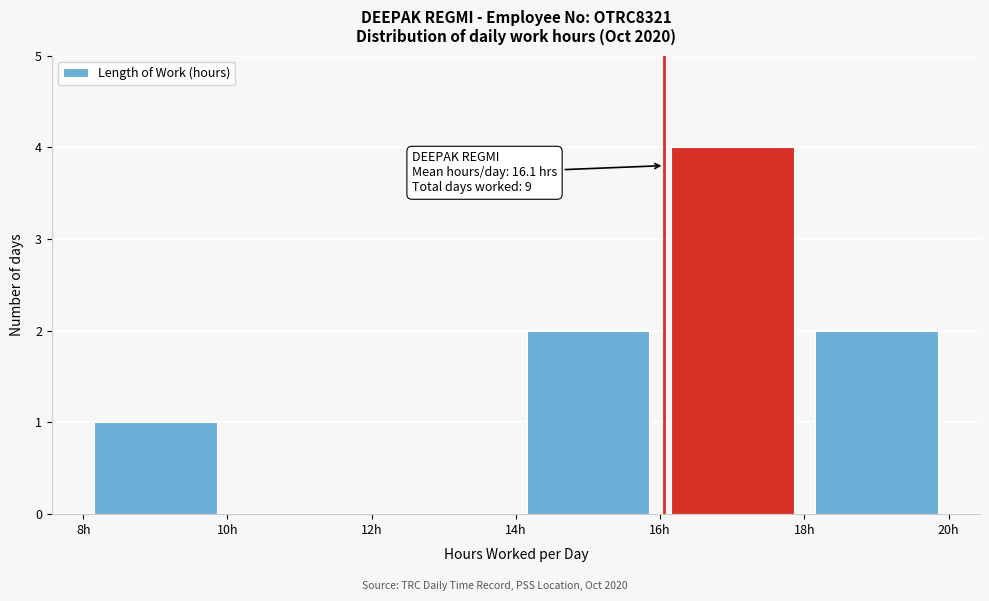

Which range on the x-axis has the tallest bar?

16 to 18